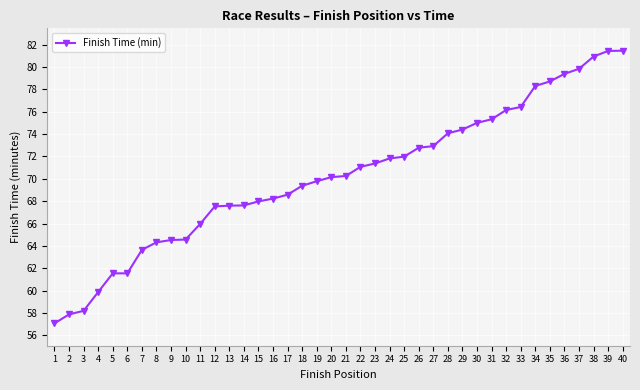

Count the number of data series in this chart.

1